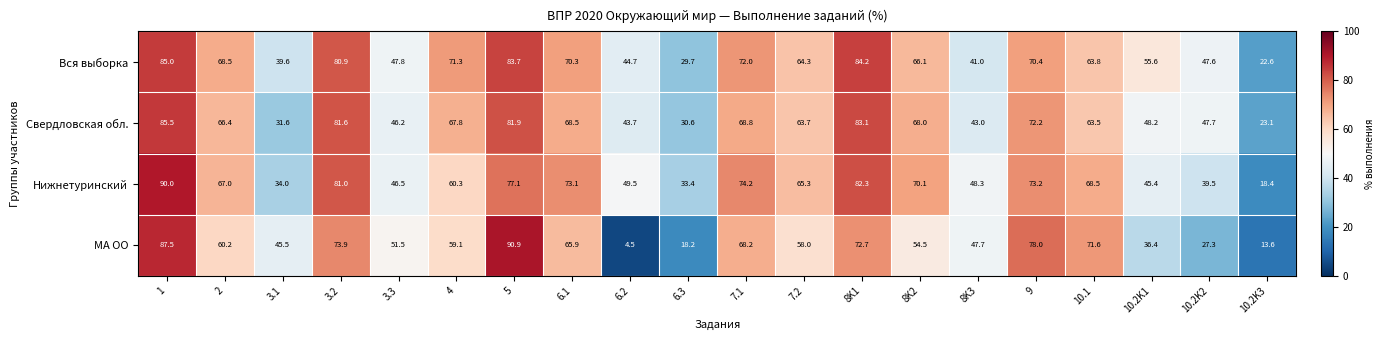

Which series changed the most between 8K2 and 10.1?

МА ОО